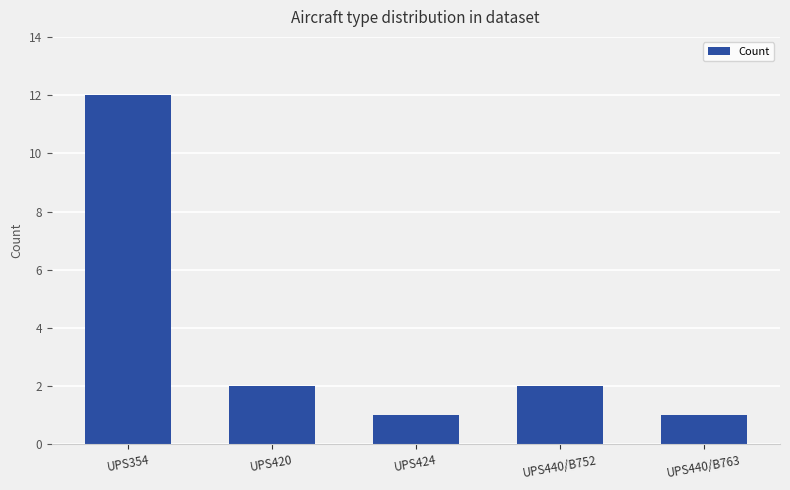

How many series are shown in this chart?

1